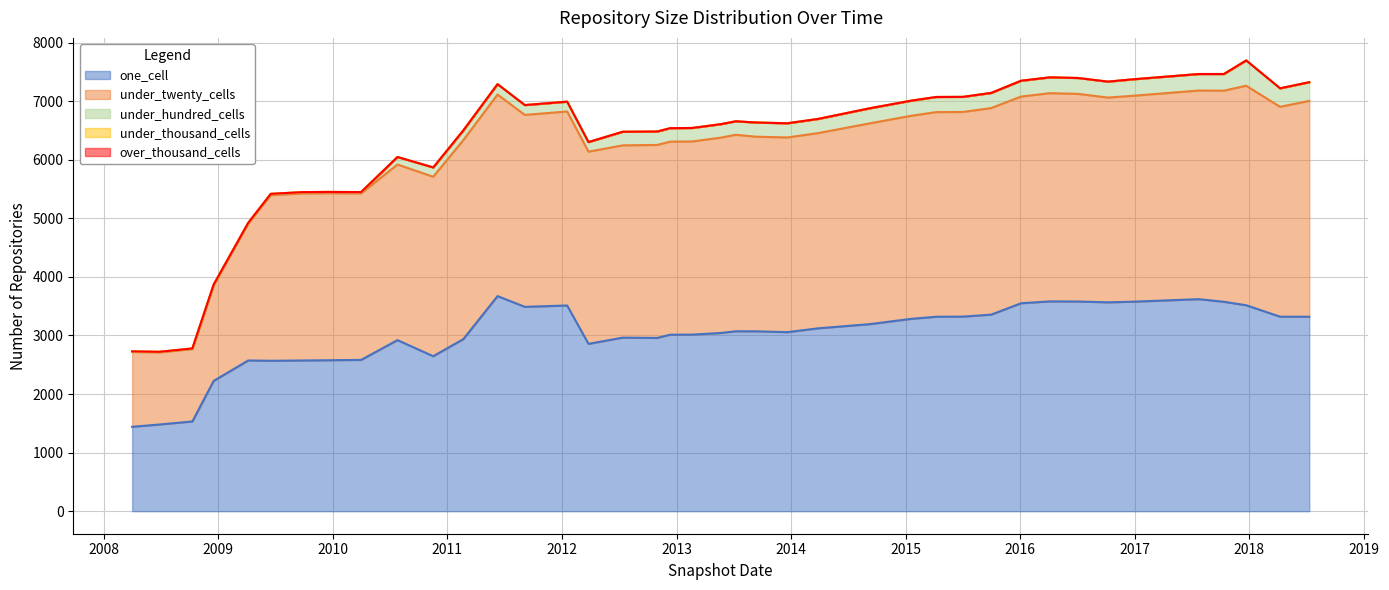

What is the maximum value for under_hundred_cells?

432